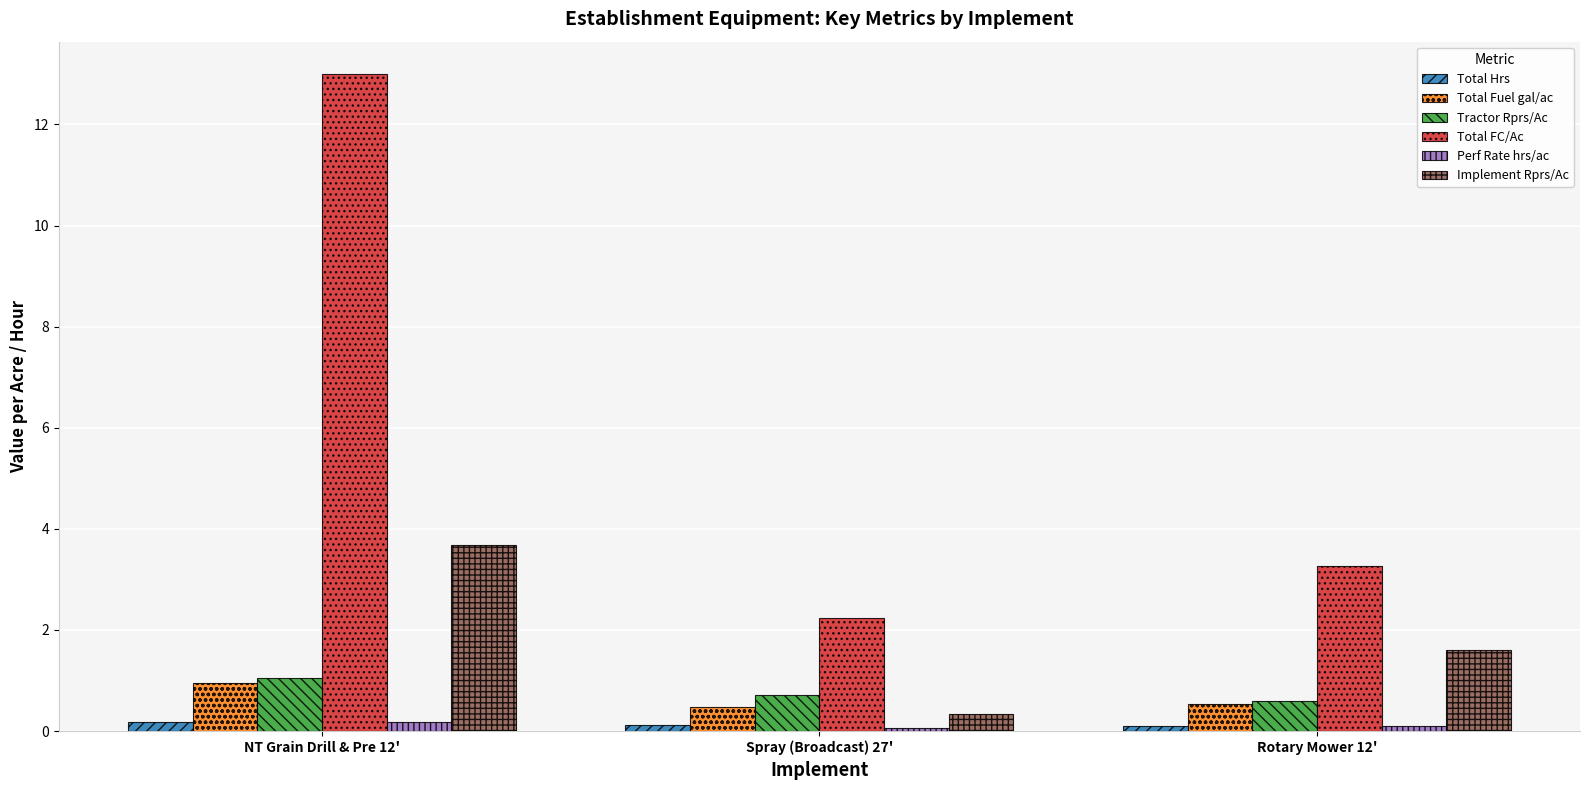

What is the average value of the Implement Rprs/Ac series?

1.9